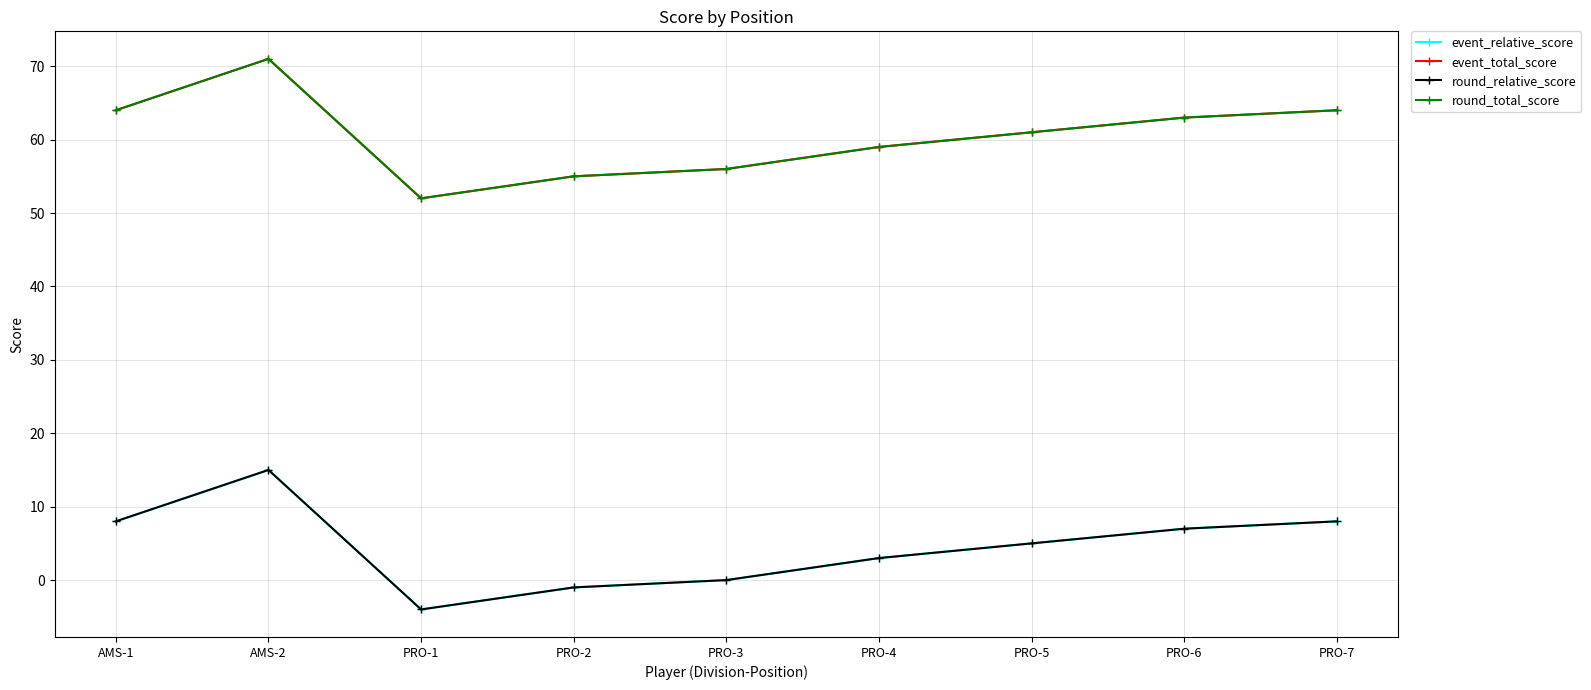

What is the difference between the highest and lowest values at PRO-7?

56